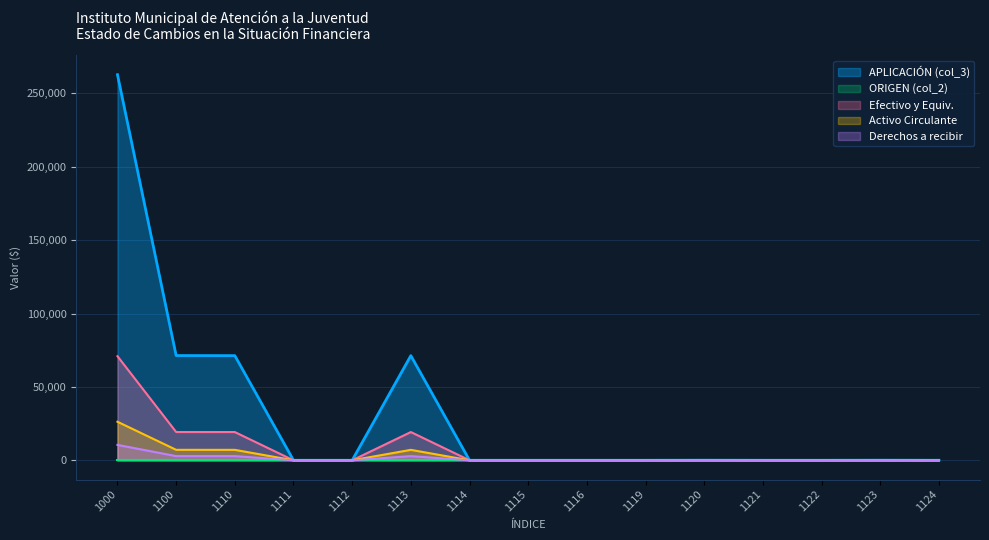

True or false: Efectivo y equivalentes and ACTIVO CIRCULANTE cross at least once.

False